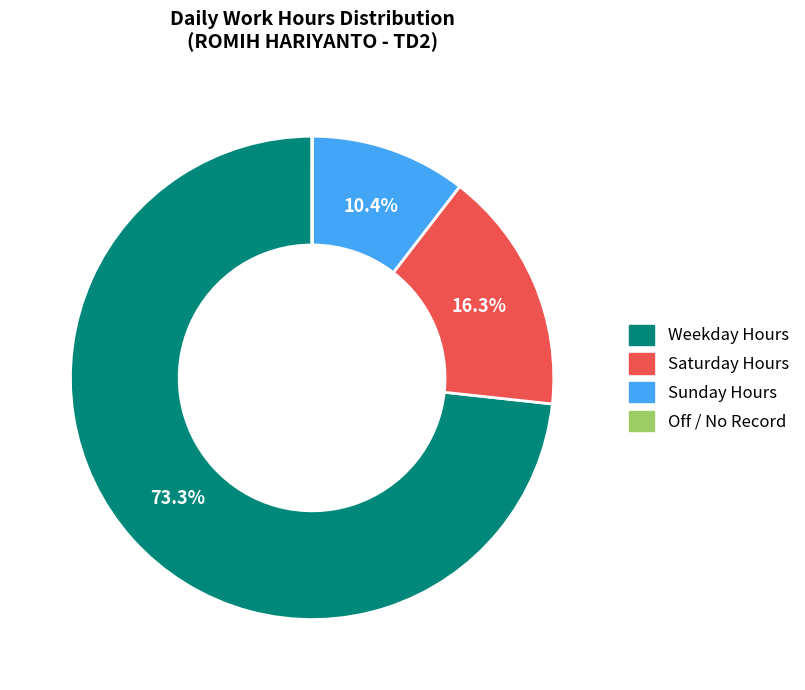

Is there a majority slice in this chart?

Yes